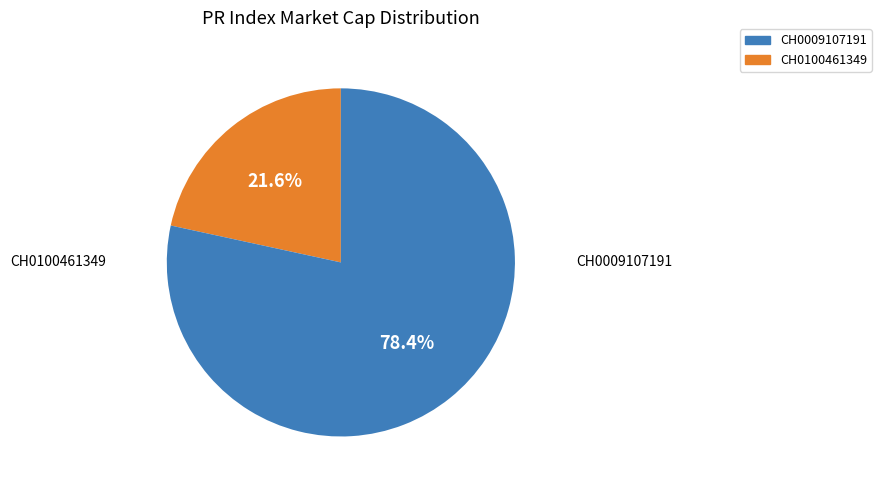

How many segments does this pie chart have?

2